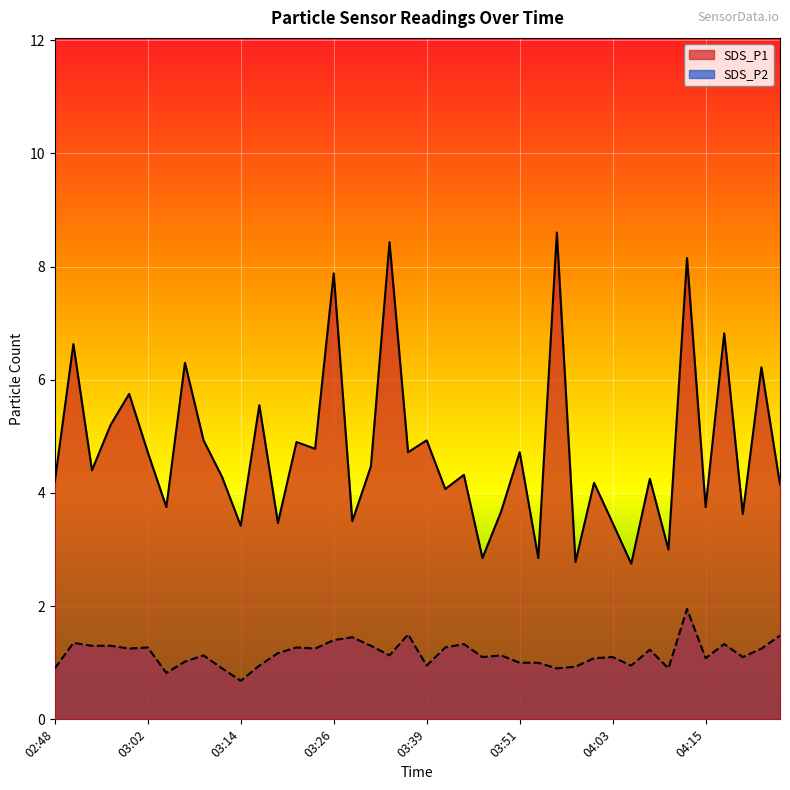

Which series changed the most between 04:11 and 04:18?

SDS_P1